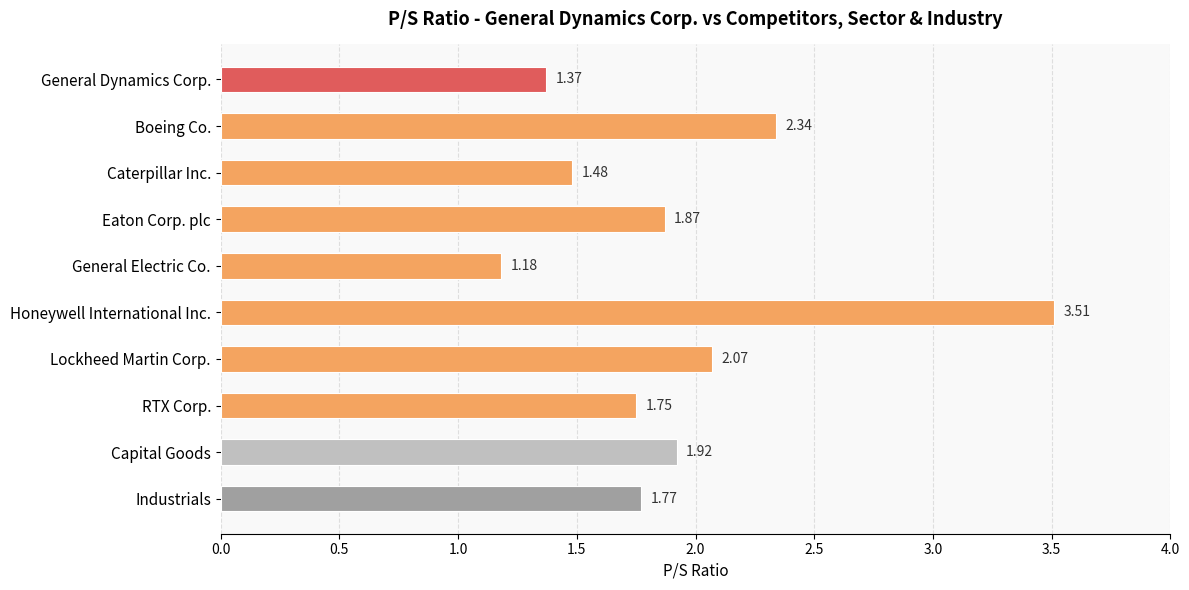

What is the change in value from Eaton Corp. plc to Lockheed Martin Corp.?

+0.2